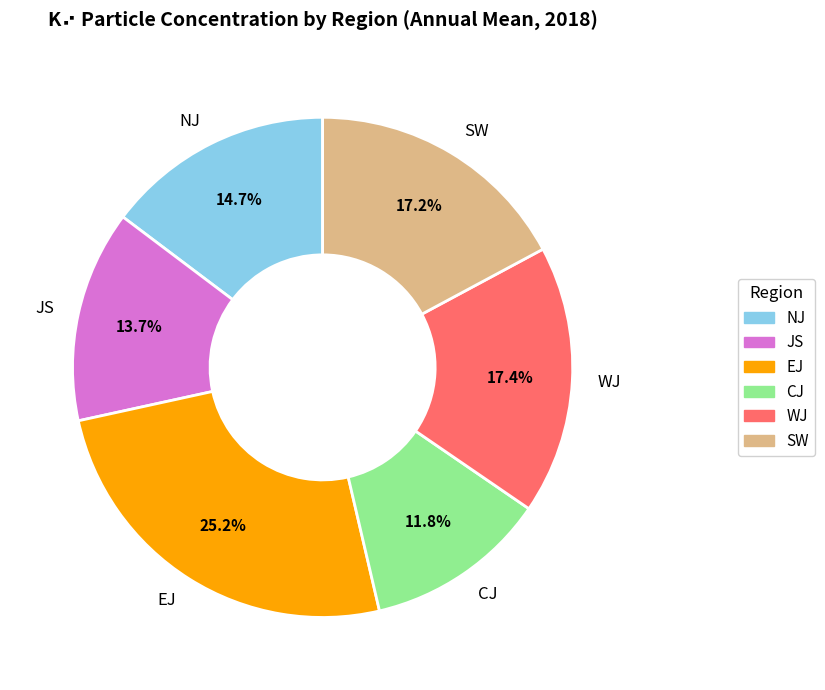

Which has a higher value, EJ or NJ?

EJ